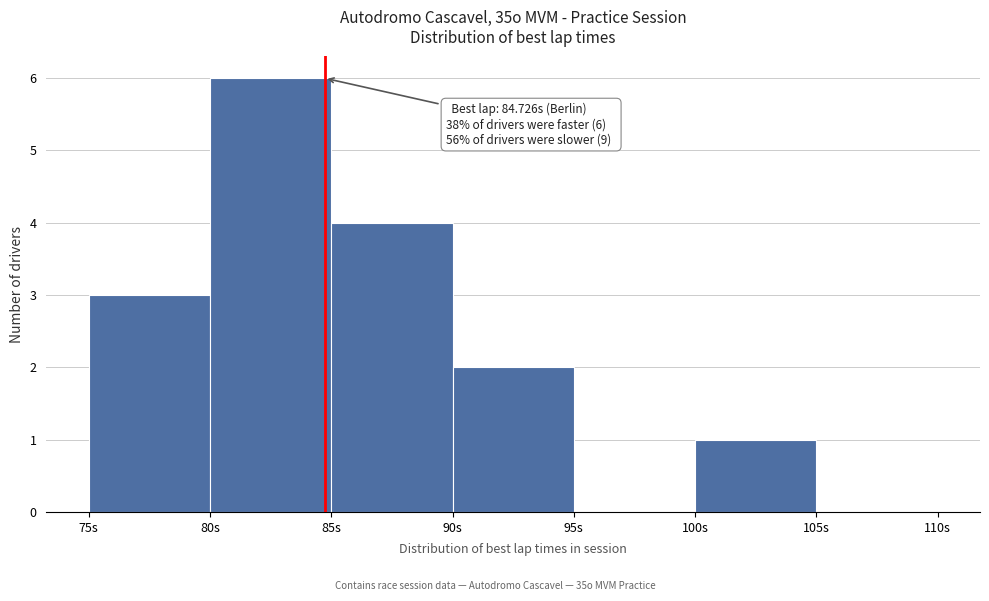

Over which range of the x-axis is the bar tallest?

80 to 85